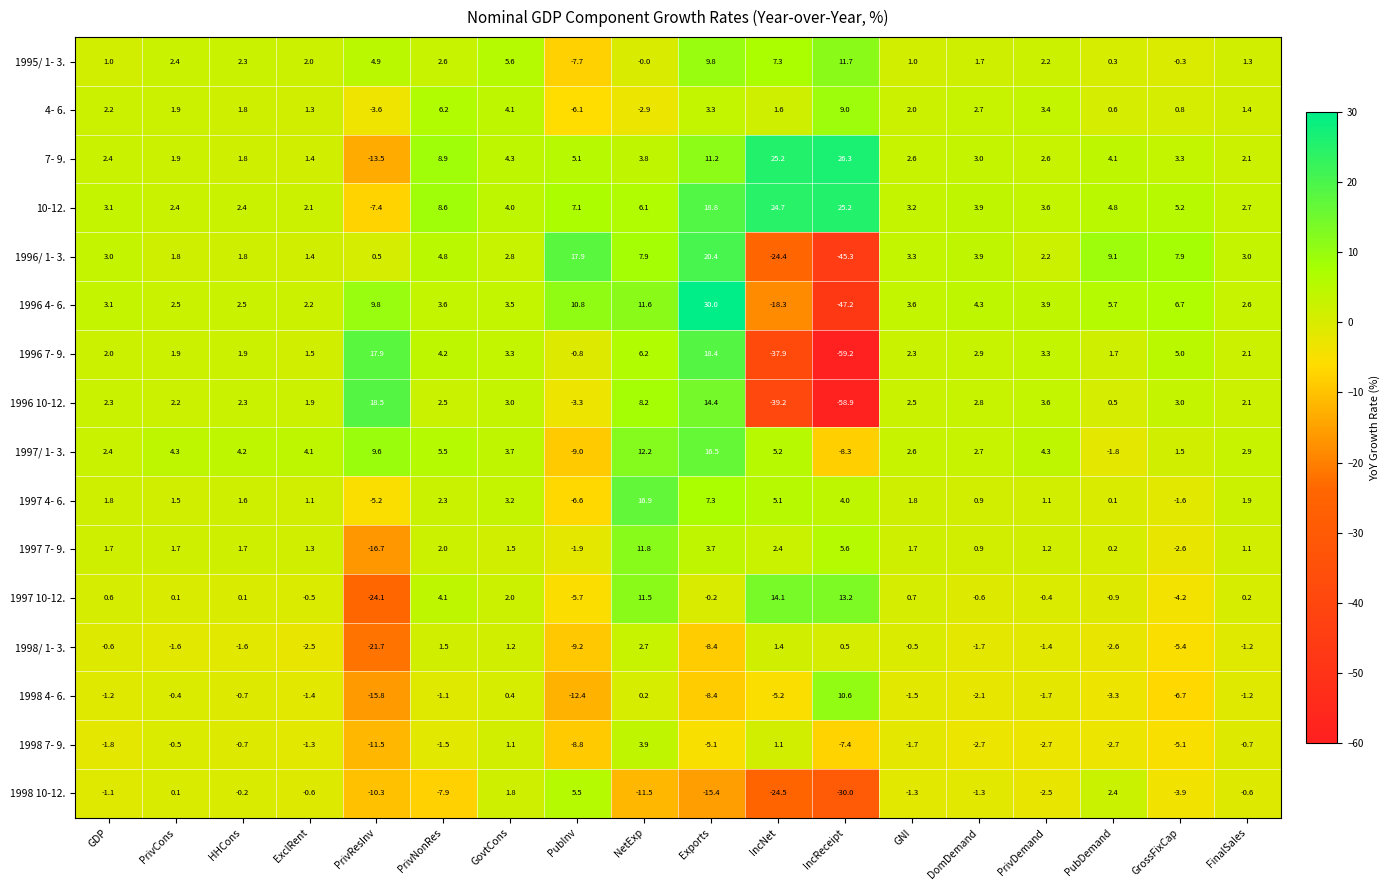

Rank the series at PrivResInv from highest to lowest value.

1996 10-12., 1996 7- 9., 1996 4- 6., 1997/ 1- 3., 1995/ 1- 3., 1996/ 1- 3., 4- 6., 1997 4- 6., 10-12., 1998 10-12., 1998 7- 9., 7- 9., 1998 4- 6., 1997 7- 9., 1998/ 1- 3., 1997 10-12.